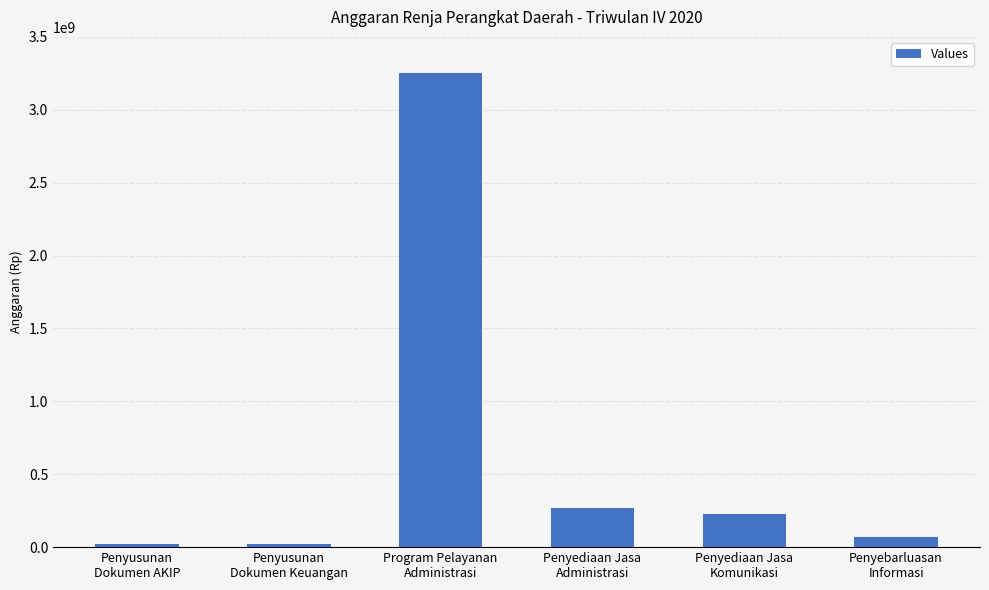

What is the greatest value displayed?

3254833000